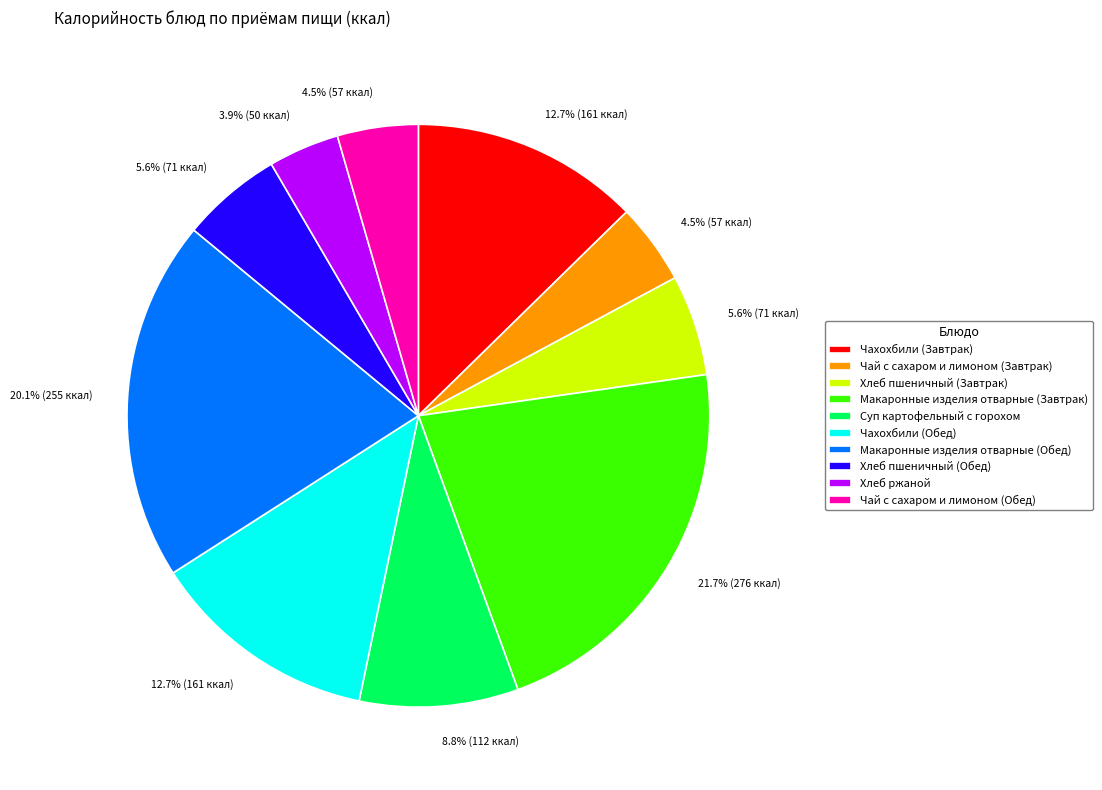

To the nearest percent, what portion does Хлеб пшеничный (Завтрак) represent?

6%